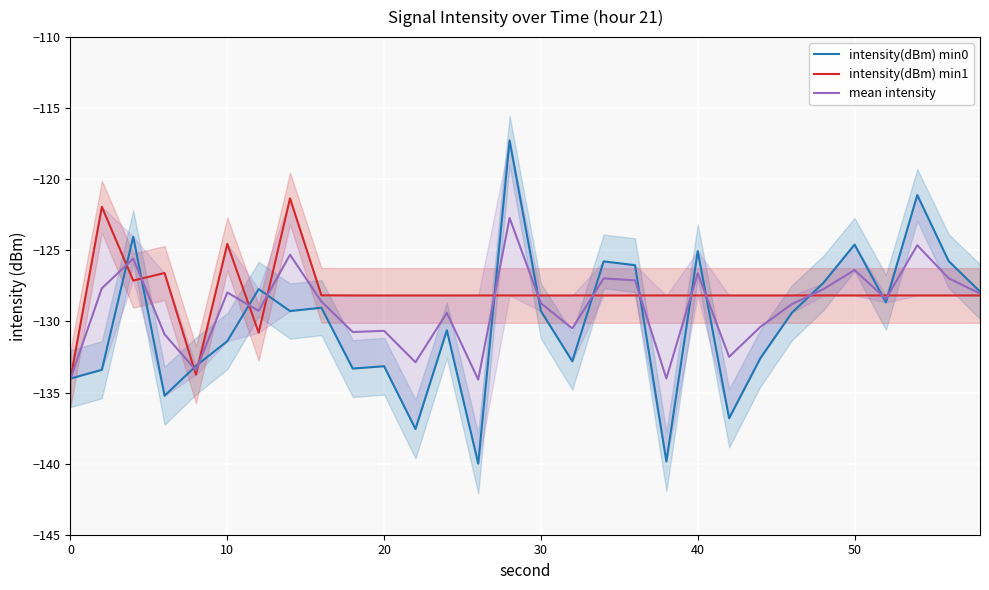

What is the maximum value shown in the chart?

-117.3